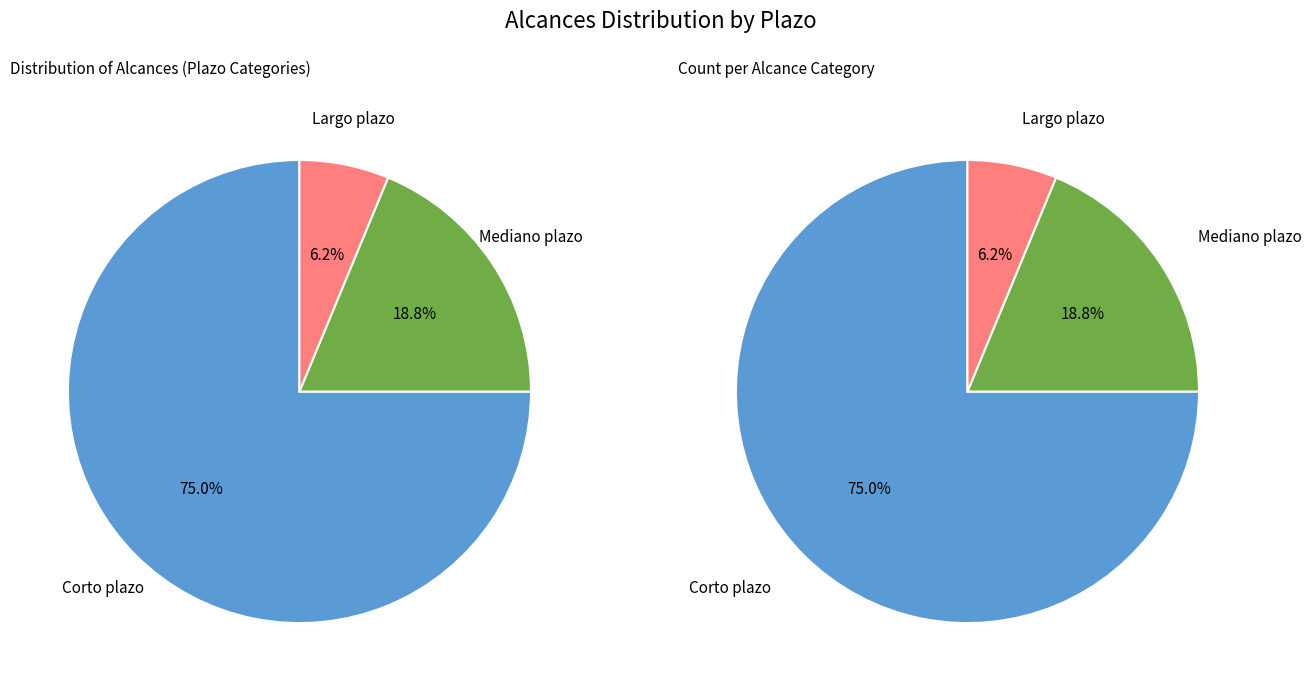

What is the largest slice in the pie chart?

Corto plazo